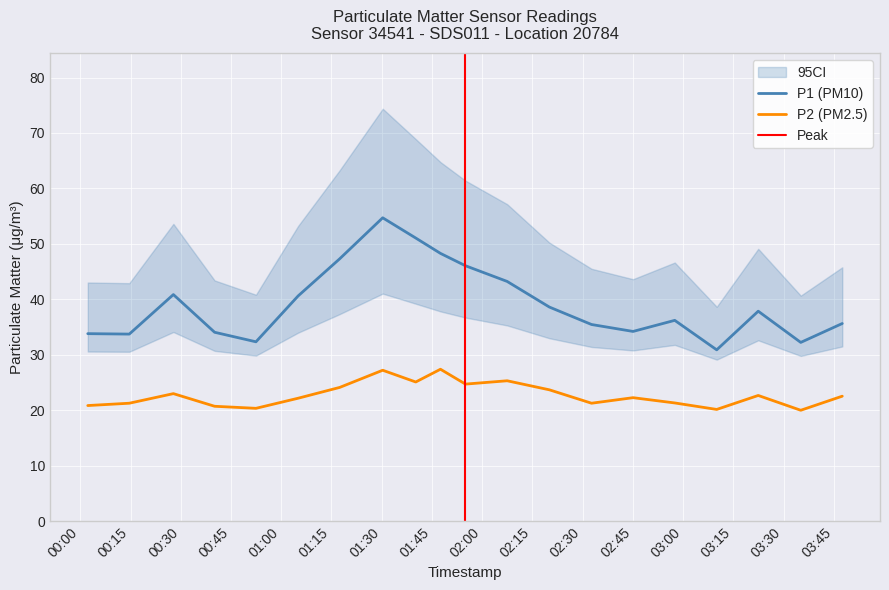

Which label corresponds to the smallest value in the chart?

2023-01-26T03:35:09